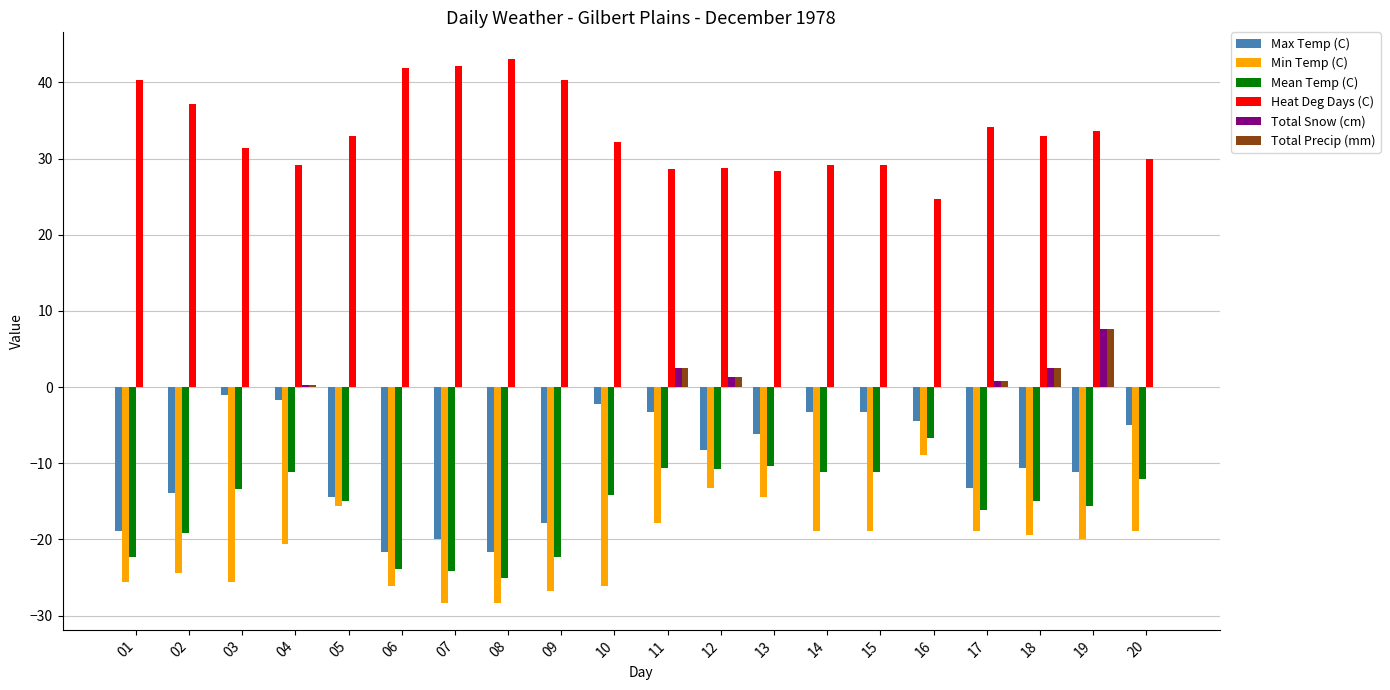

What value does the Min Temp (C) series have at 06?

-26.1